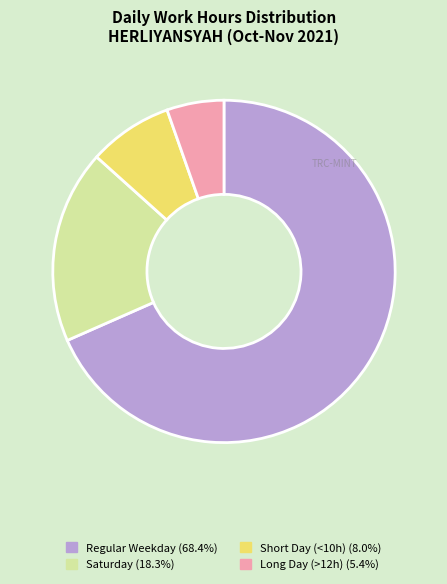

Does any single category account for the majority?

Yes